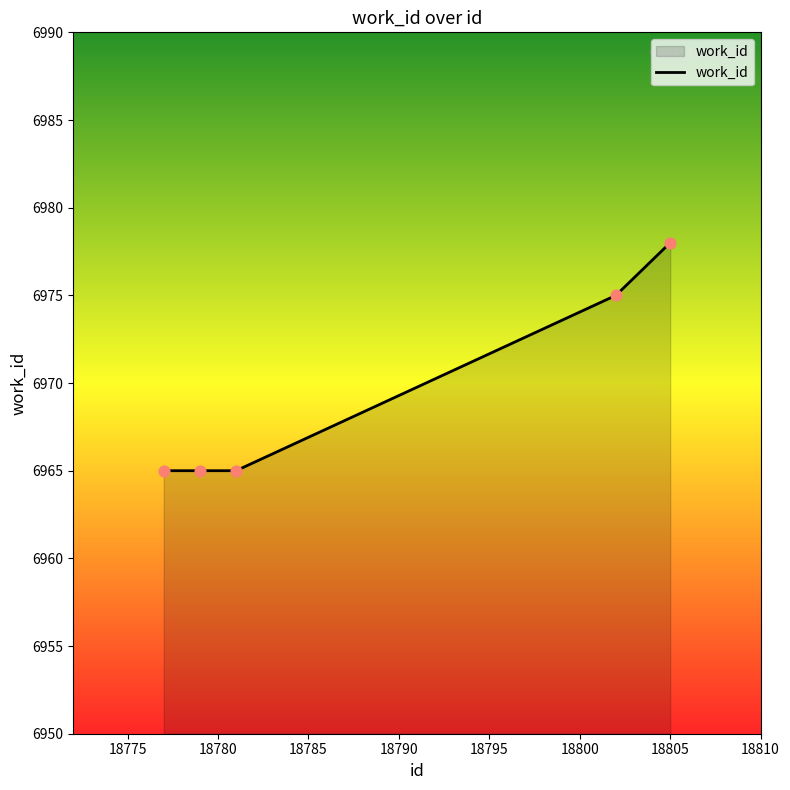

True or false: there are more than 2 points higher than both neighbors.

False